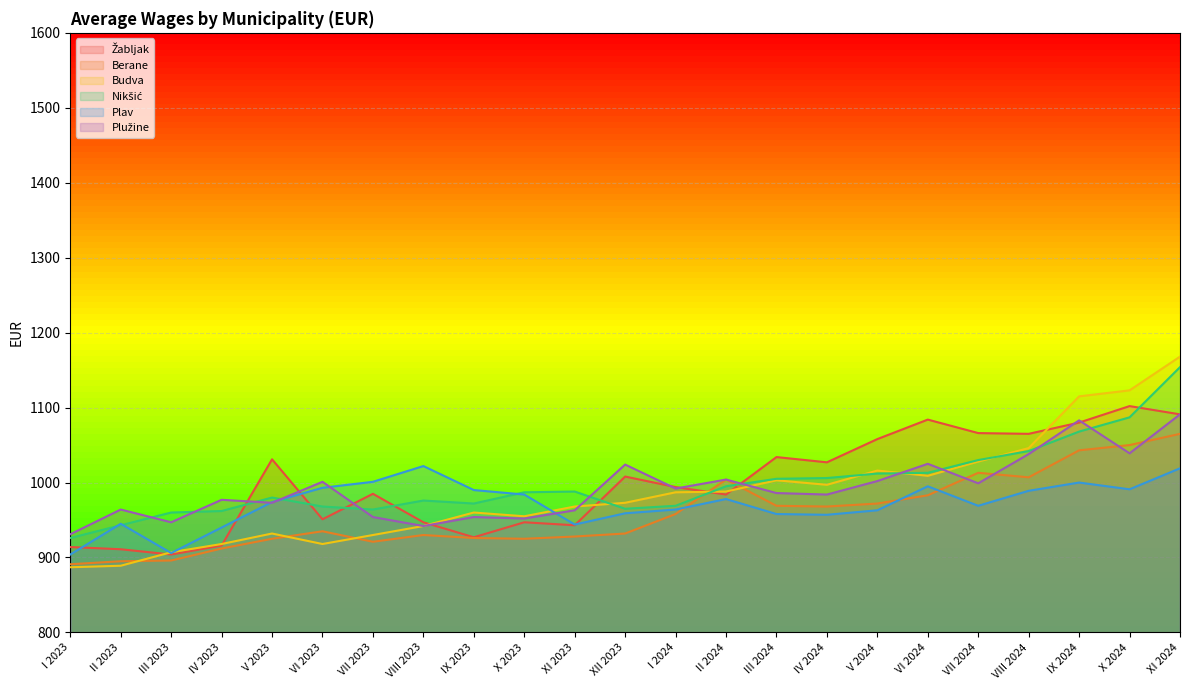

Is the value of Plav at VI 2024 greater than the value of Nikšić at XI 2024?

No